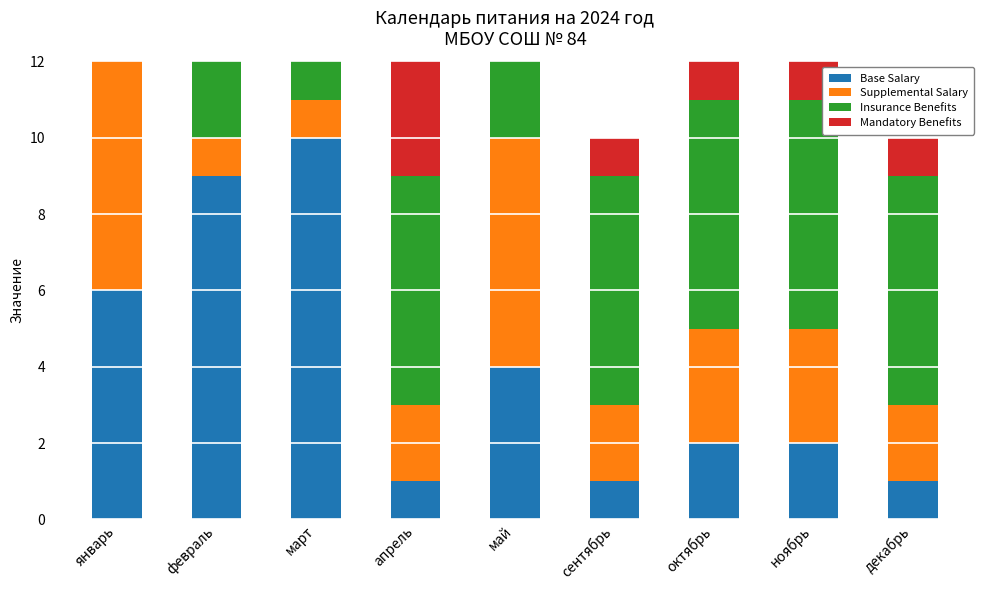

List the series in order of their peak value, lowest first.

Mandatory Benefits, Supplemental Salary, Insurance Benefits, Base Salary